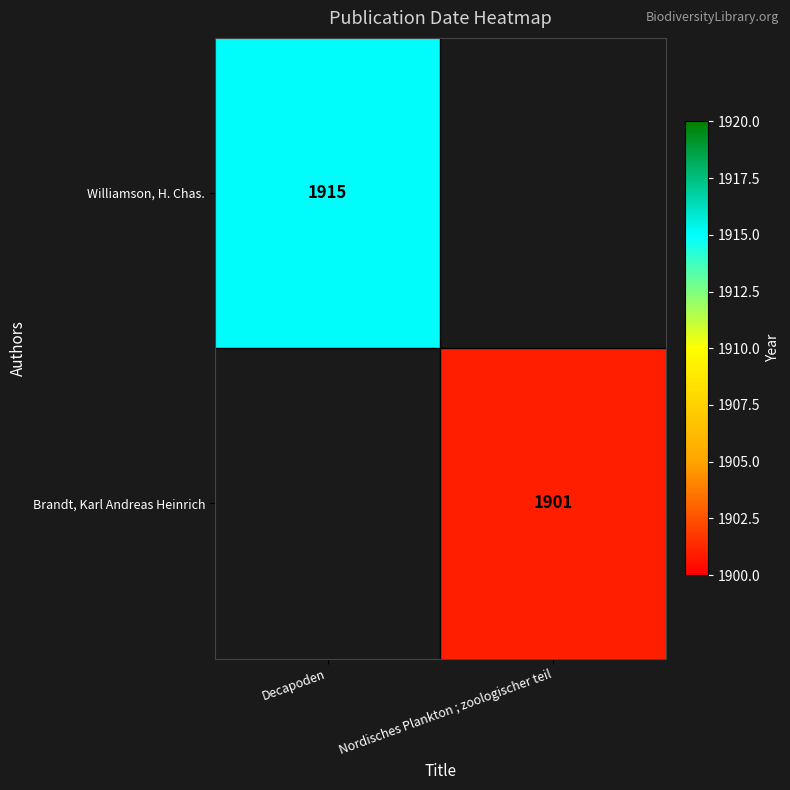

True or false: Williamson, H. Chas. has a value of 505 at Decapoden.

False